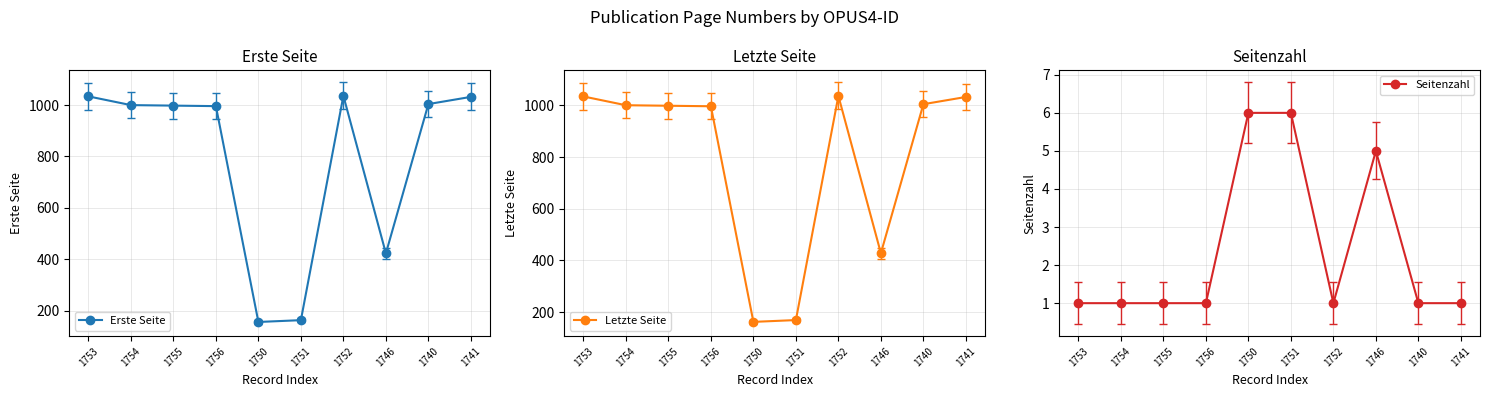

What position from the right is 1753?

10